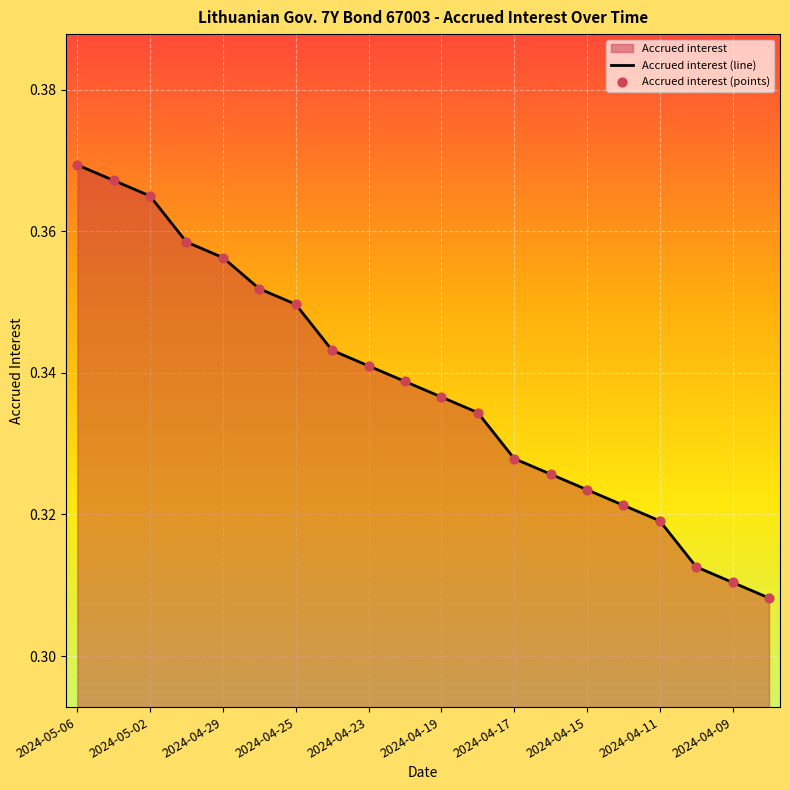

Between 2024-04-24 and 2024-04-12, which is larger?

2024-04-24